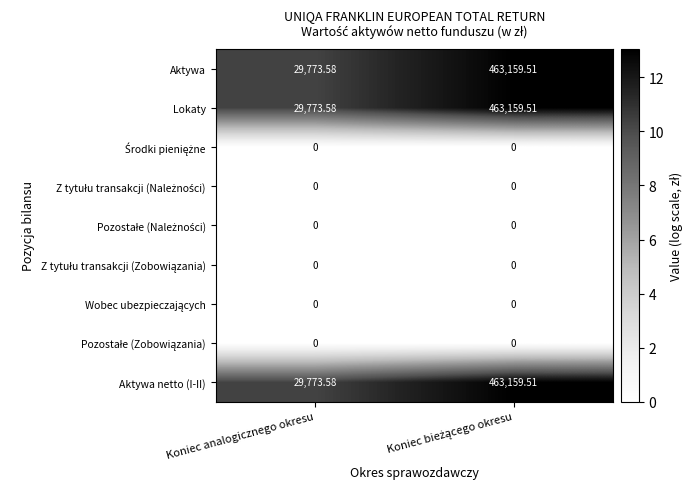

At how many categories does at least one series exceed 12?

2